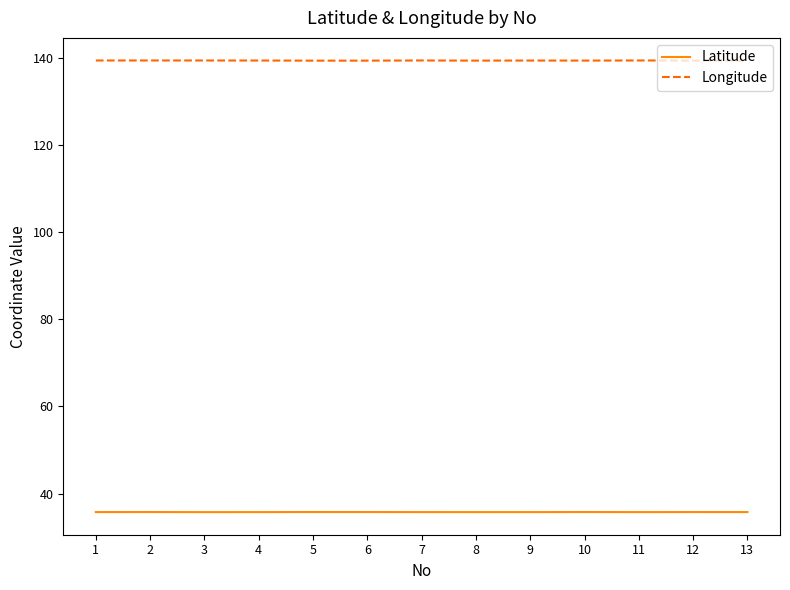

The Longitude series shows 139.4 at 13. True or false?

True